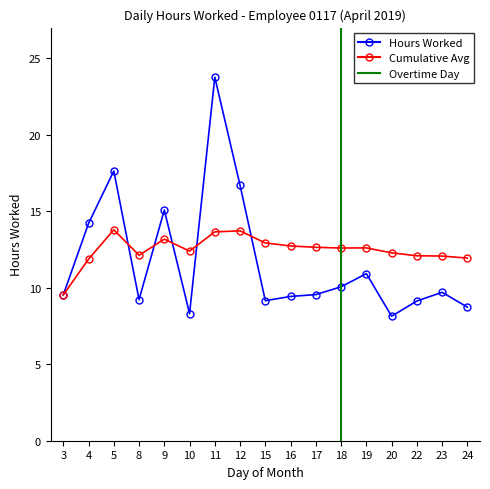

True or false: Hours Worked has a value of 16.4 at 8.

False